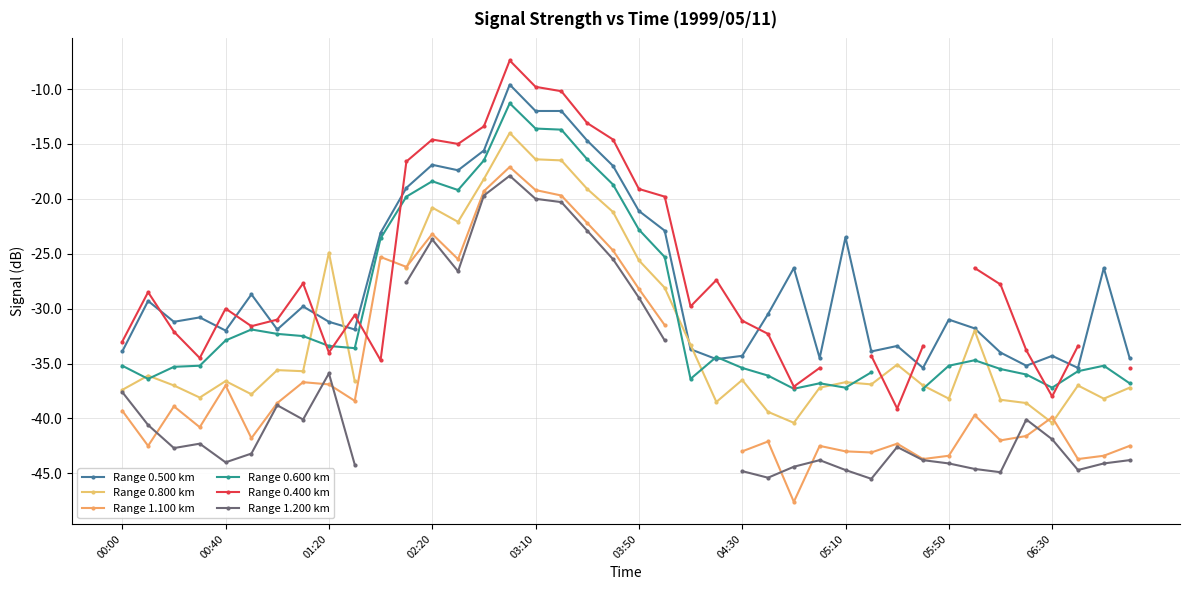

What is the difference between the highest and lowest values at 14?

6.3